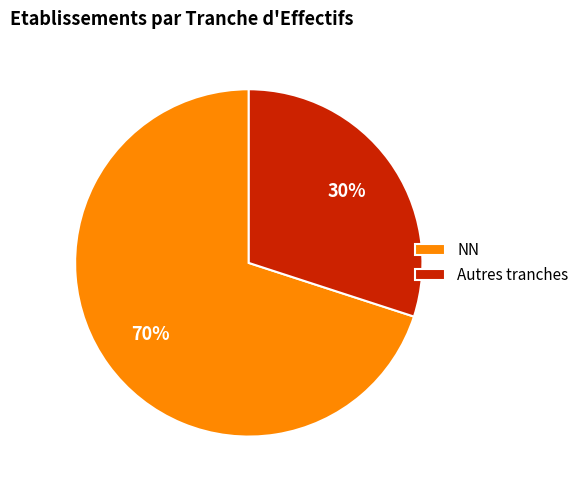

Does Autres tranches account for over 50% of the chart?

No